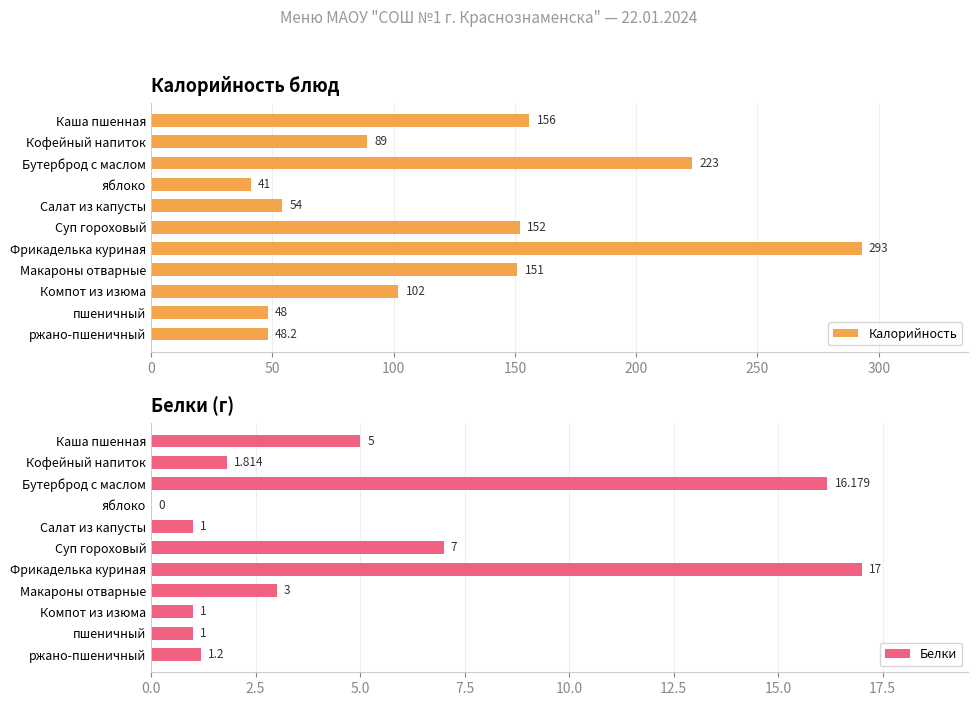

The value of Белки at Салат из капусты is 1.0. True or false?

True